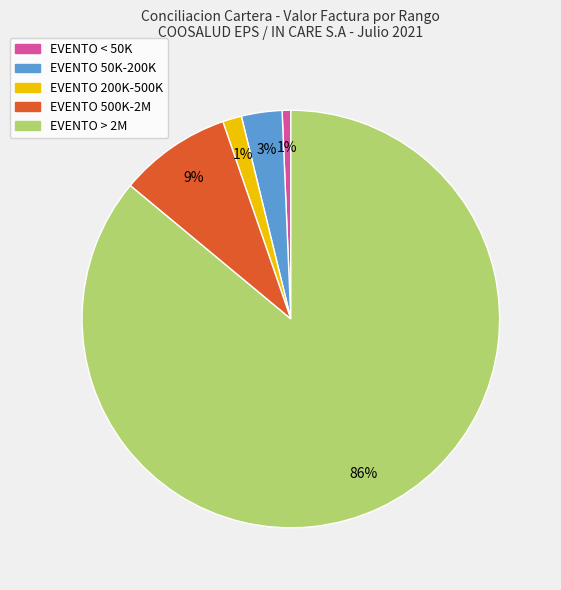

To the nearest percent, what is the average slice percentage?

20%